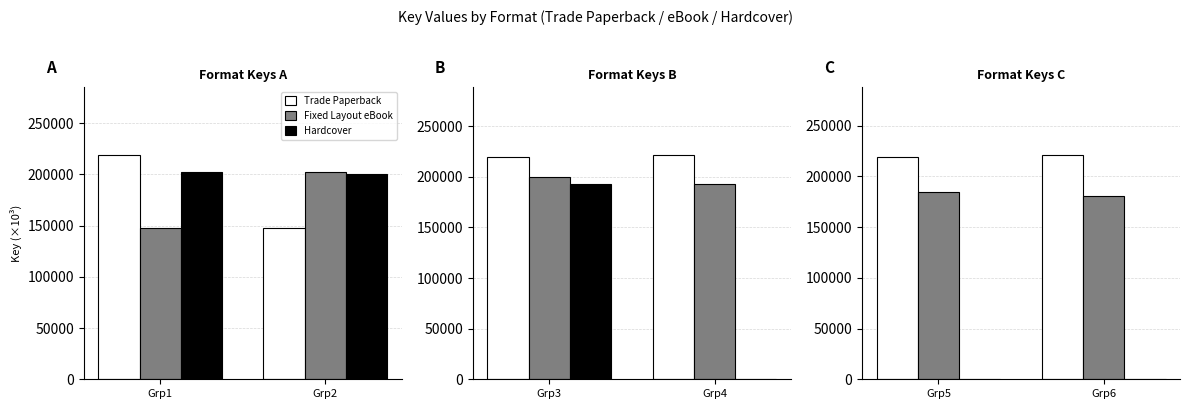

What is the value of the Trade Paperback bar at the 2nd from the left?

221451.3